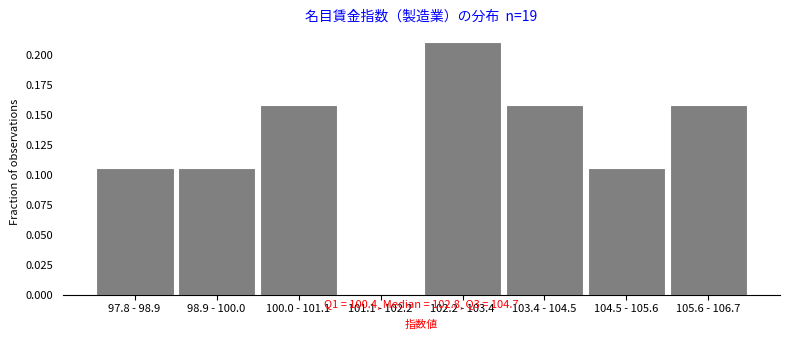

The value at 101.1 - 102.2 is 0.0. True or false?

True